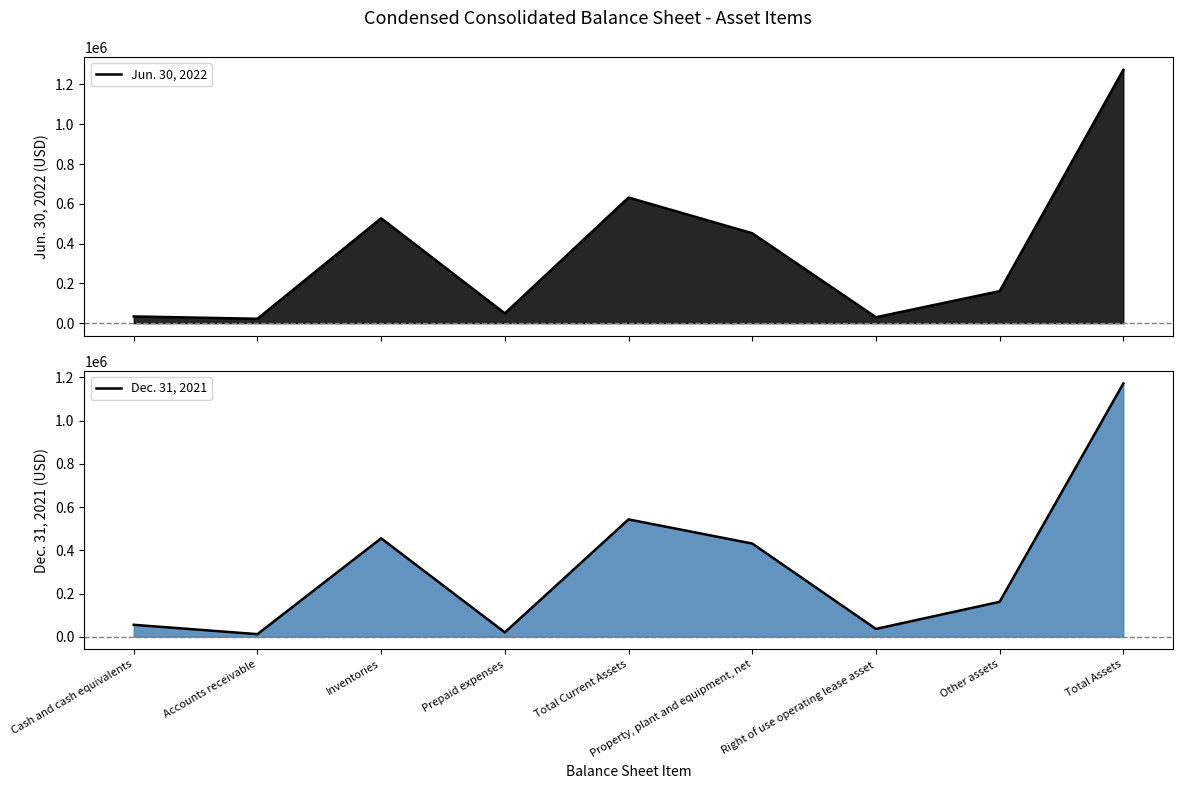

What are all the series names shown in the legend?

Jun. 30, 2022, Dec. 31, 2021